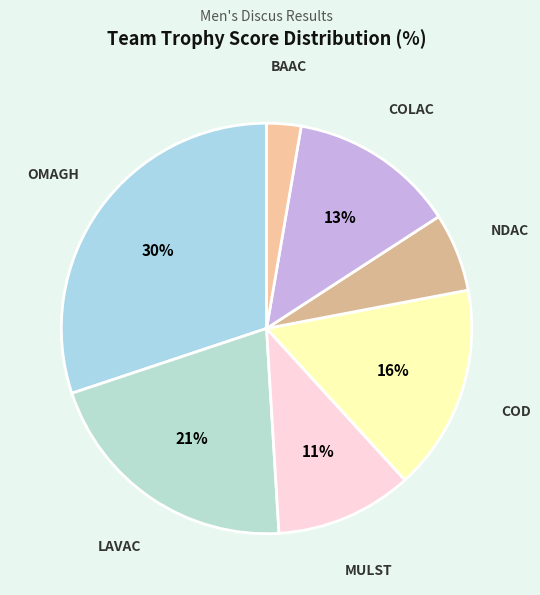

Which slice is the smallest?

BAAC